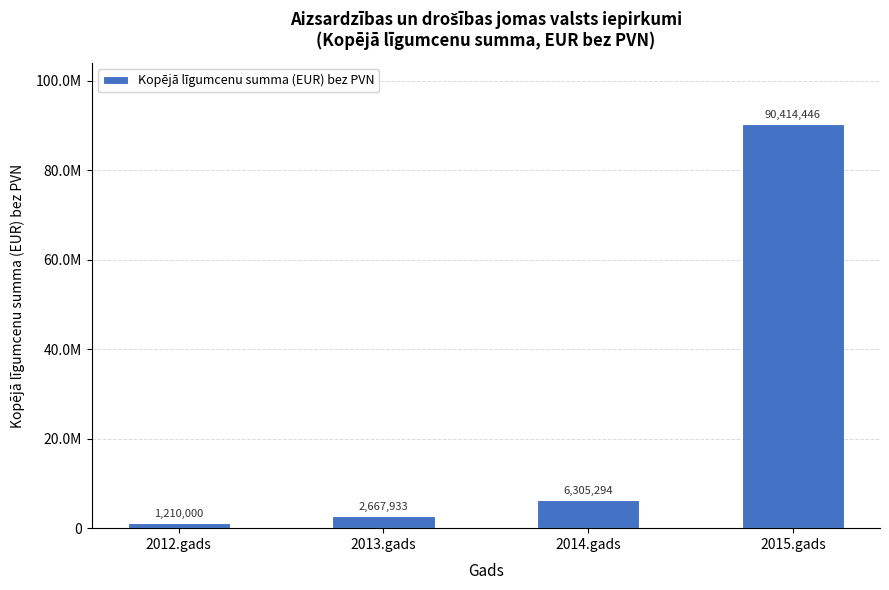

Does the chart contain any negative values?

No